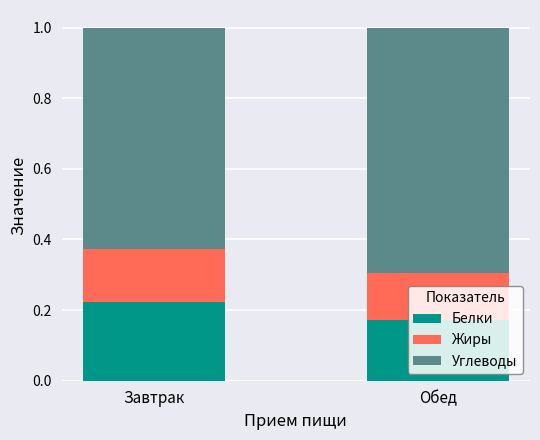

What is the total value across all series at Завтрак?

1.0